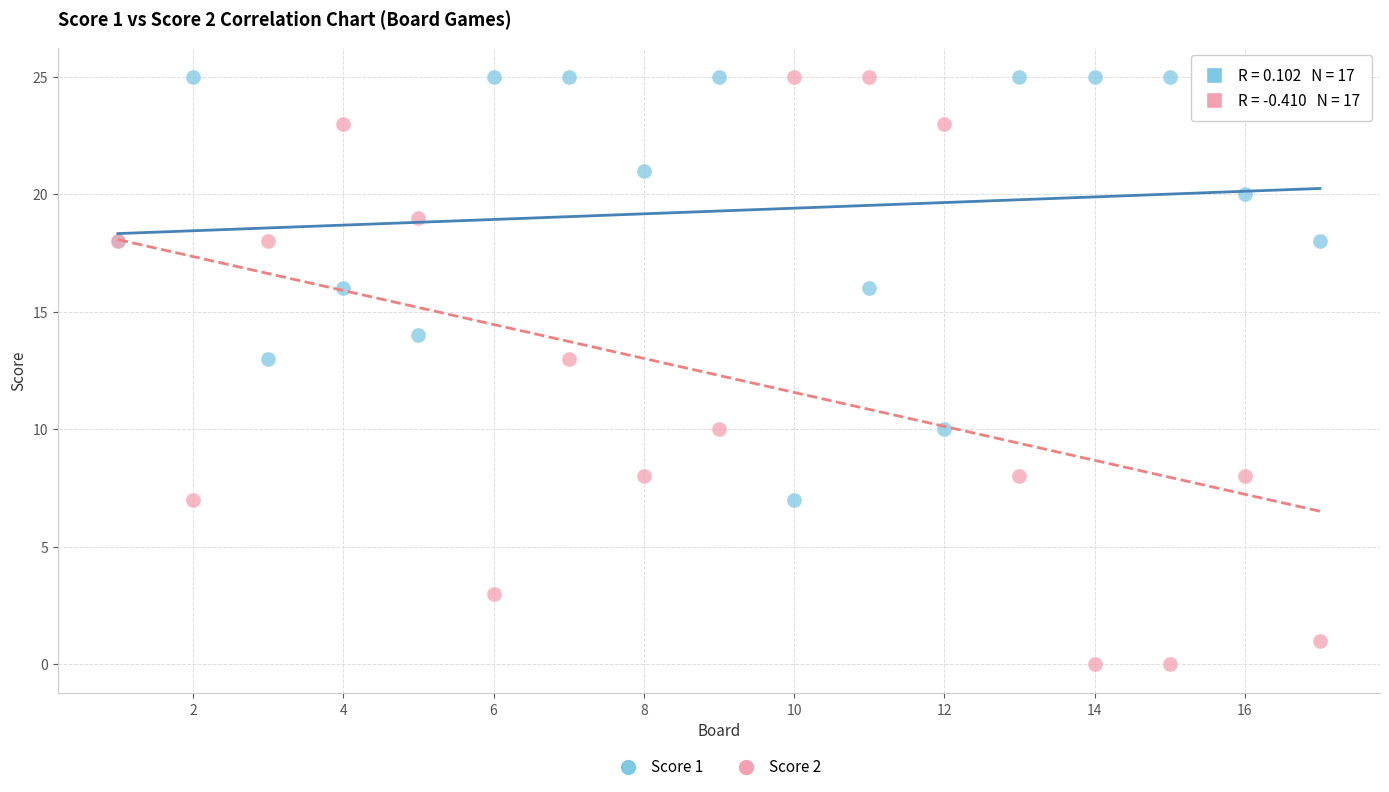

Which series has the widest spread of Y values?

Score 2